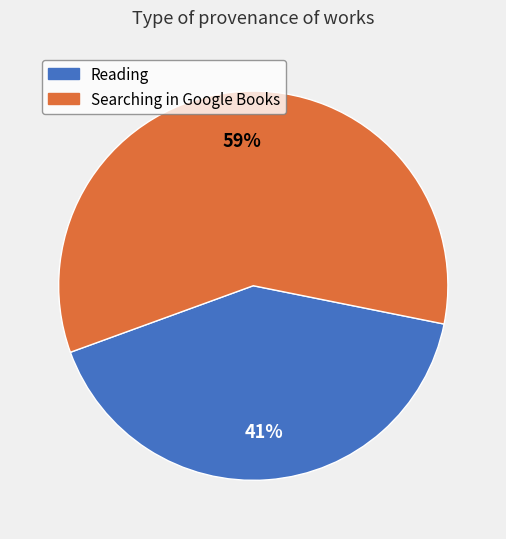

To the nearest percent, what is the average slice percentage?

50%